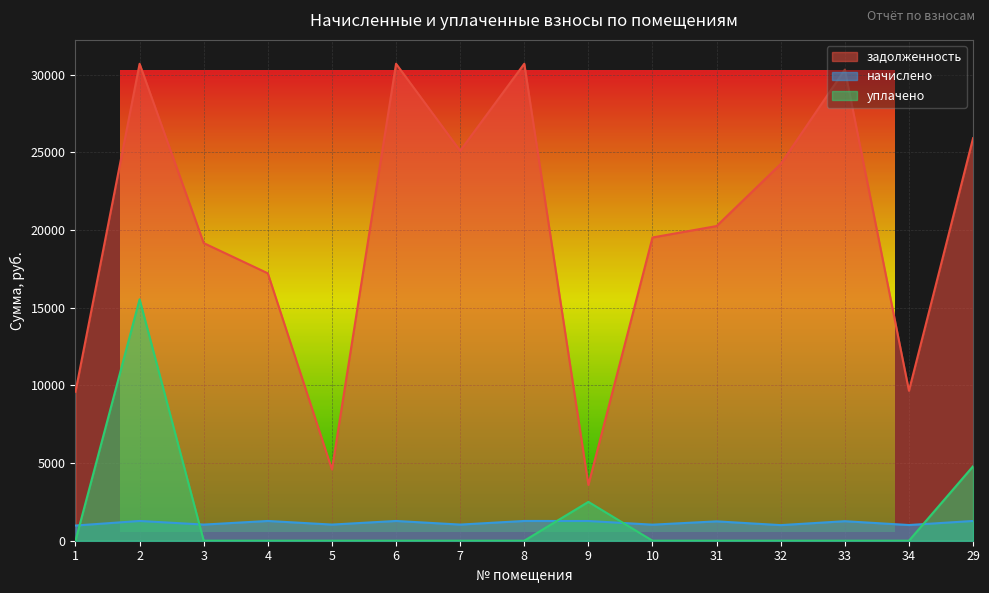

In начислено, how many points are lower than both neighbors (excluding endpoints)?

6